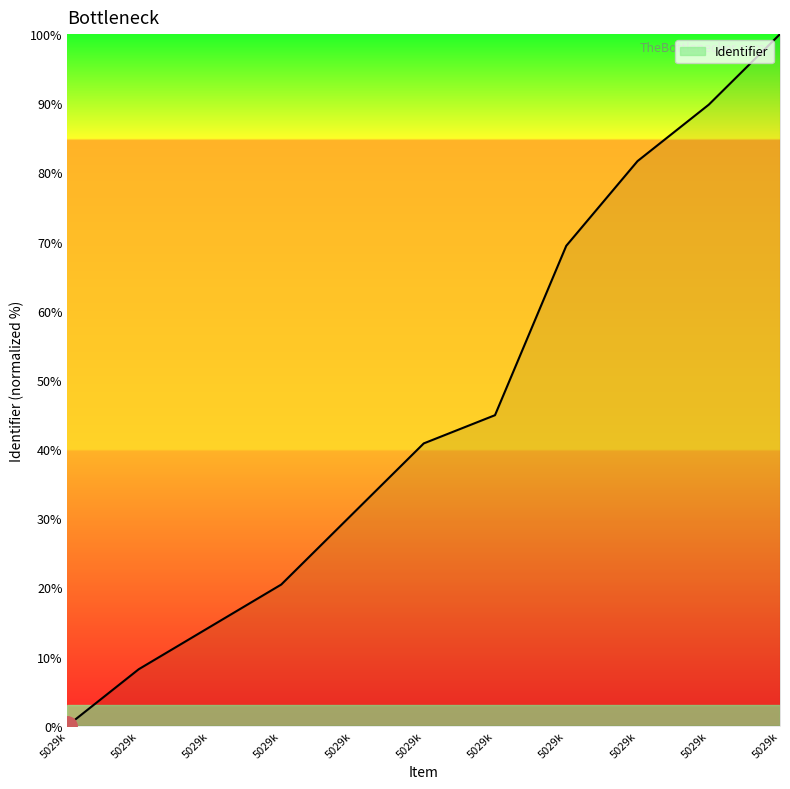

What is the difference between the maximum and minimum values?

100.0